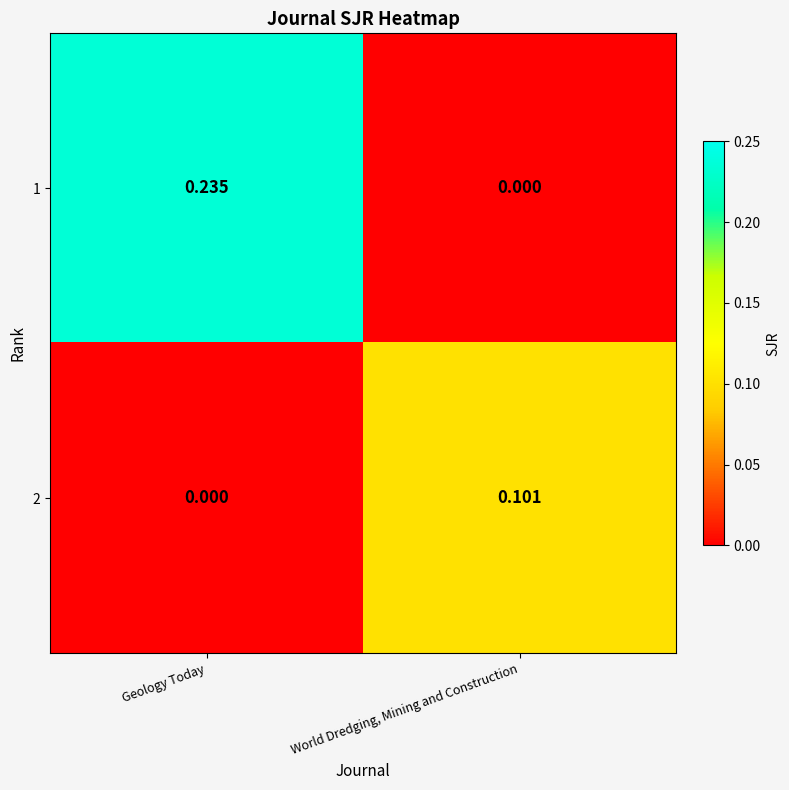

Count the number of categories in the chart.

2